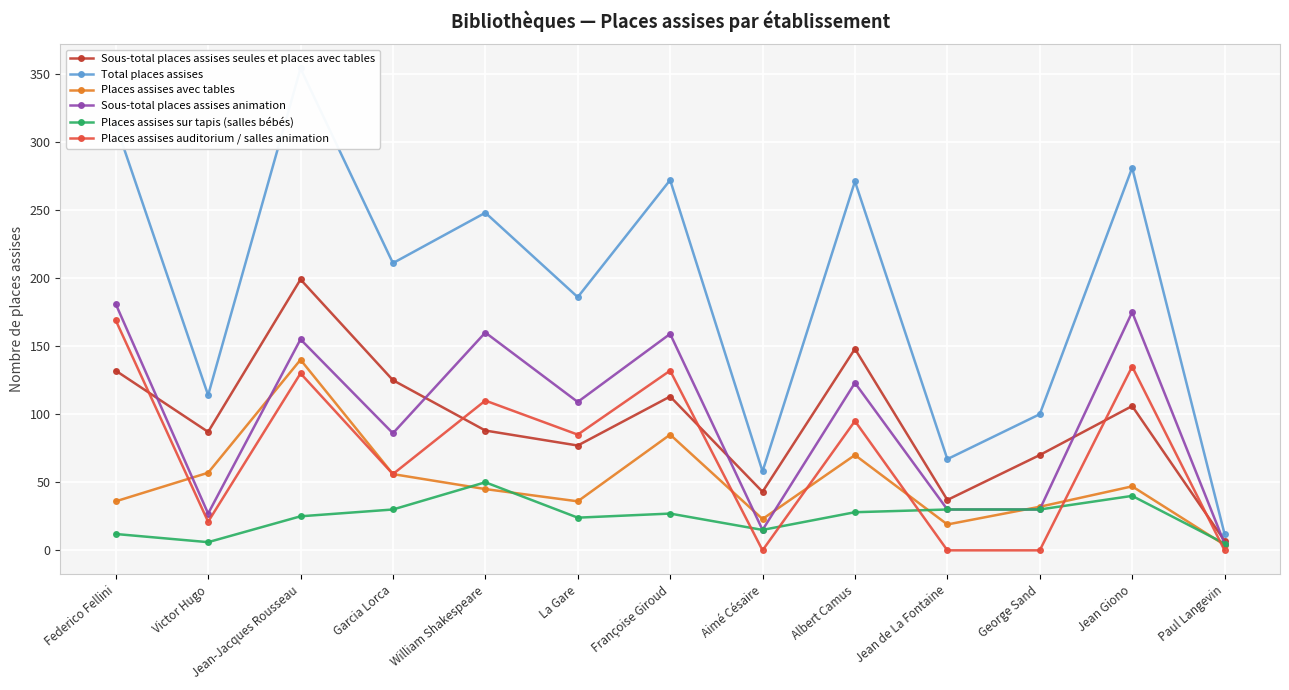

How many categories are shown in the chart?

13